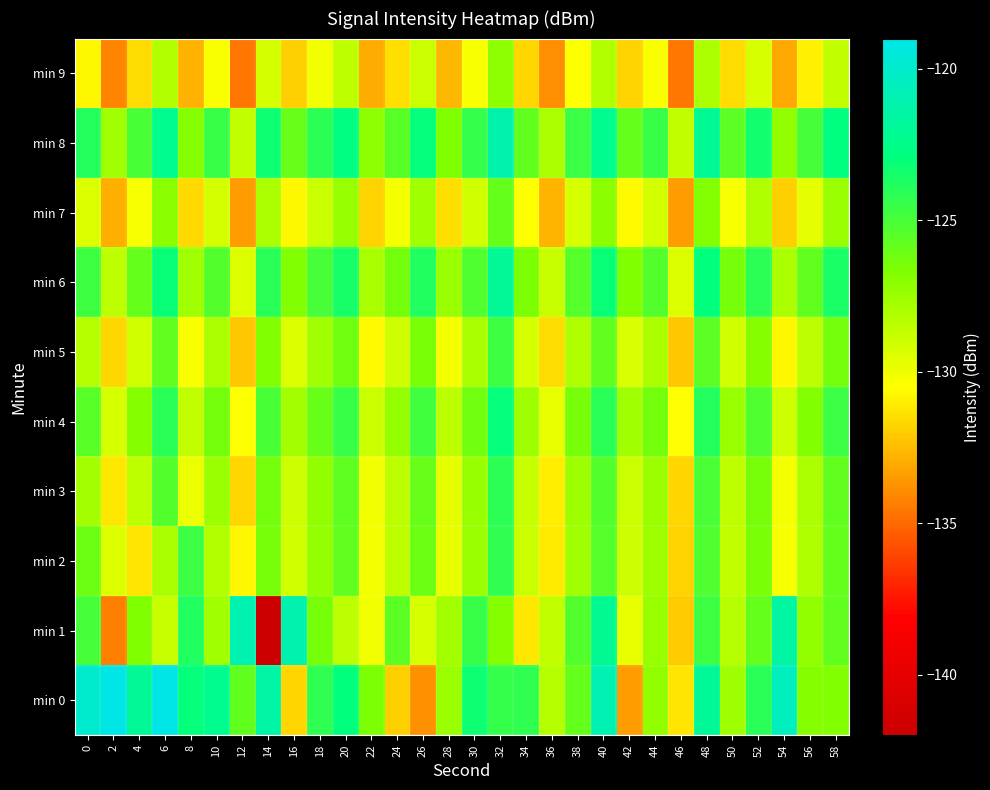

What is the total value across all series at 10?

-1269.3